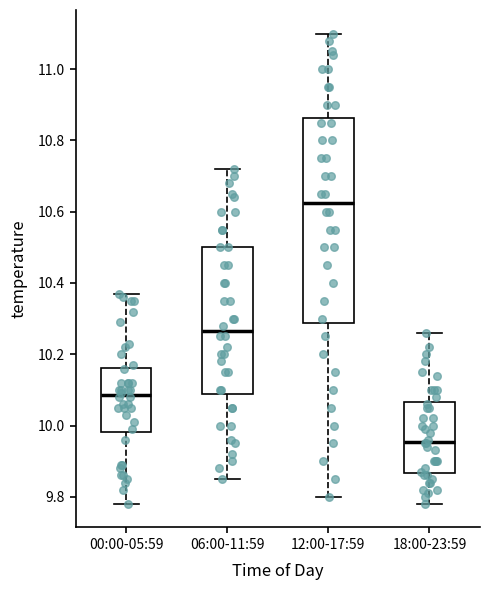

Which box is the tallest, from its lower edge to its upper edge?

12:00-17:59